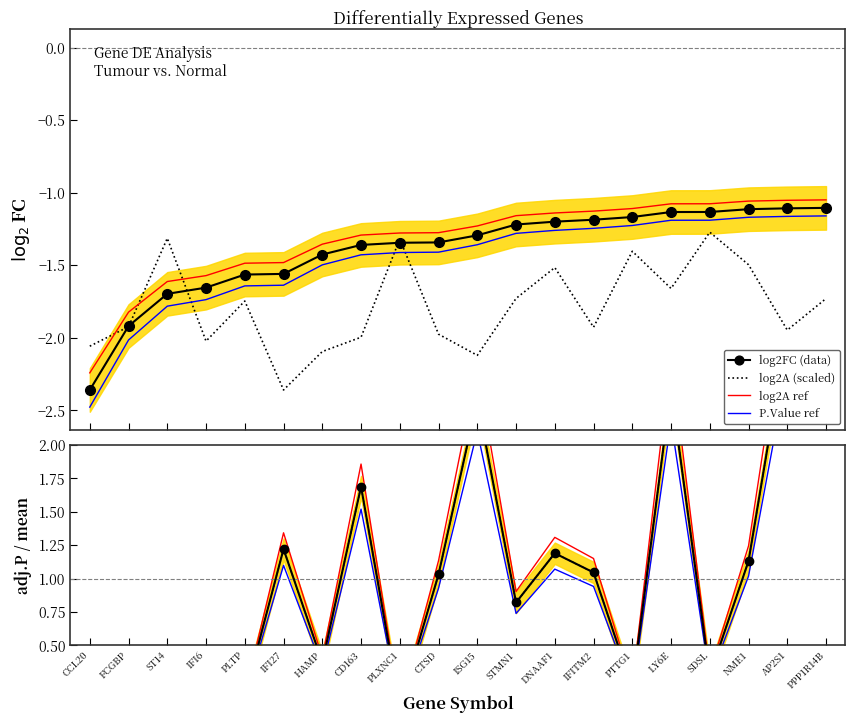

Which series changed the most between DNAAF1 and SDSL?

log2A ref